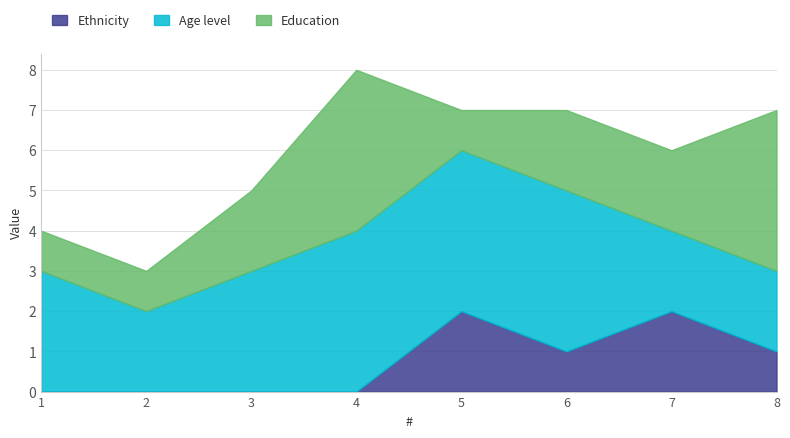

Is it true that Ethnicity equals 2 at 5?

True